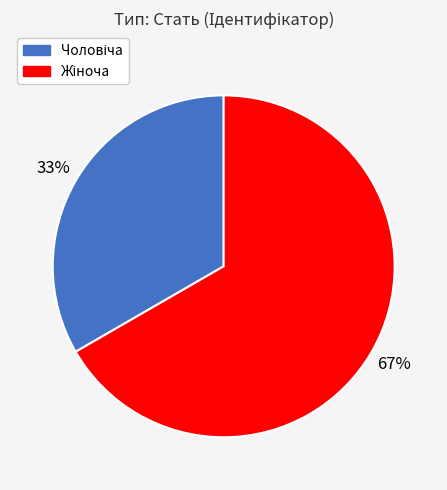

How many segments does this pie chart have?

2